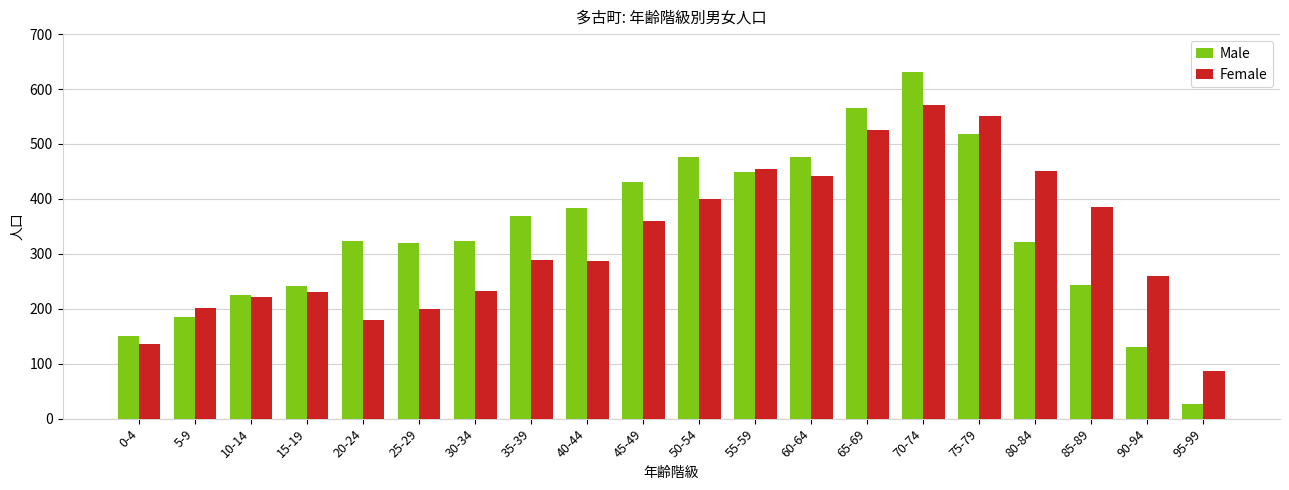

How many data points does each series have?

20